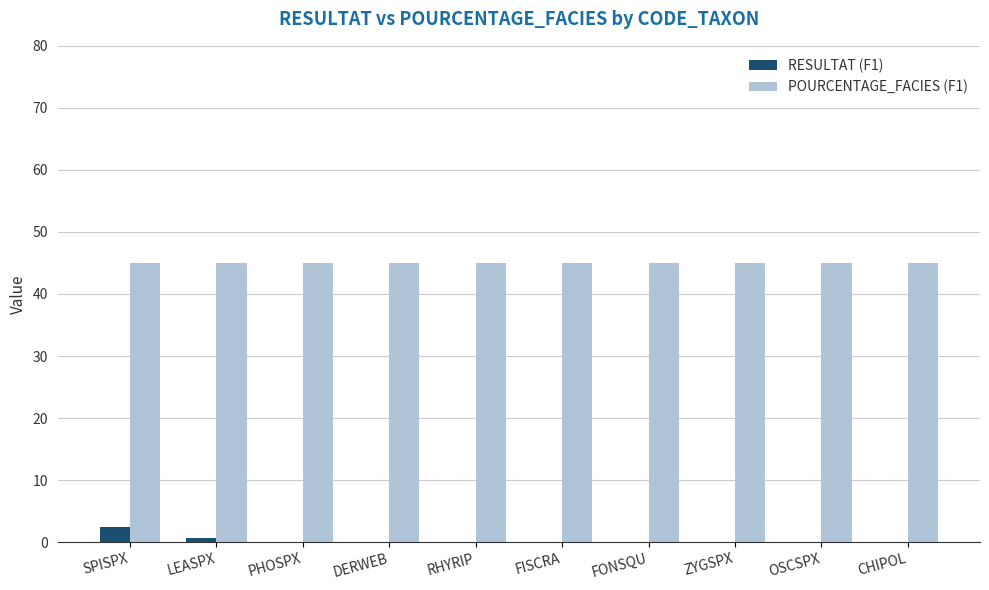

How many data points does each series have?

10